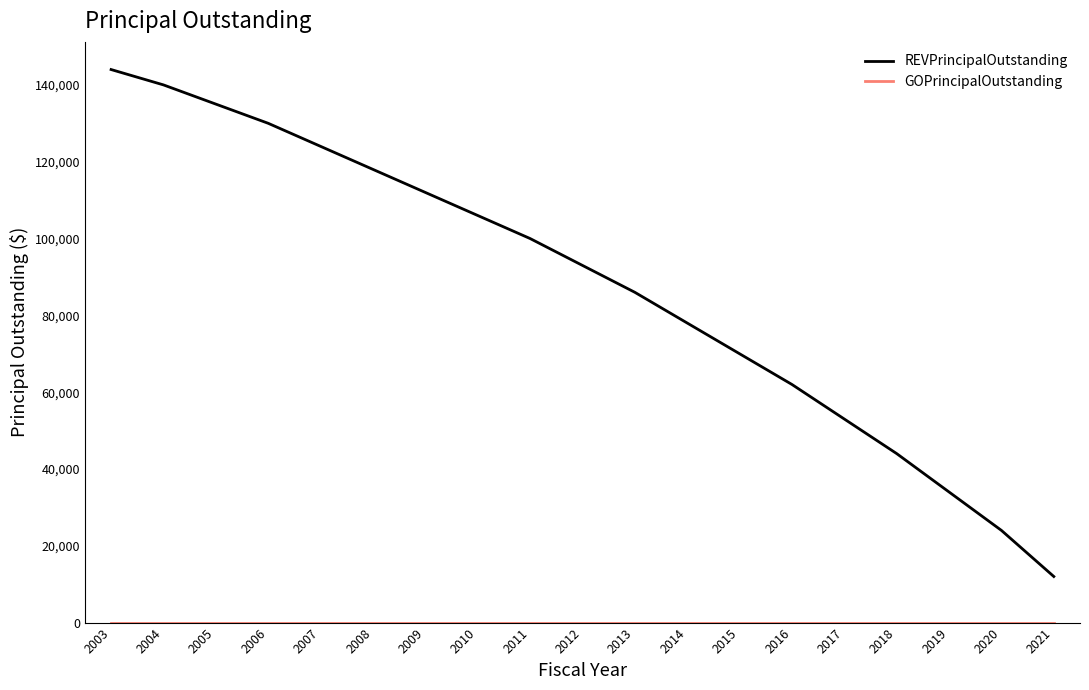

What is the spread (max minus min) of values at 2020?

24000